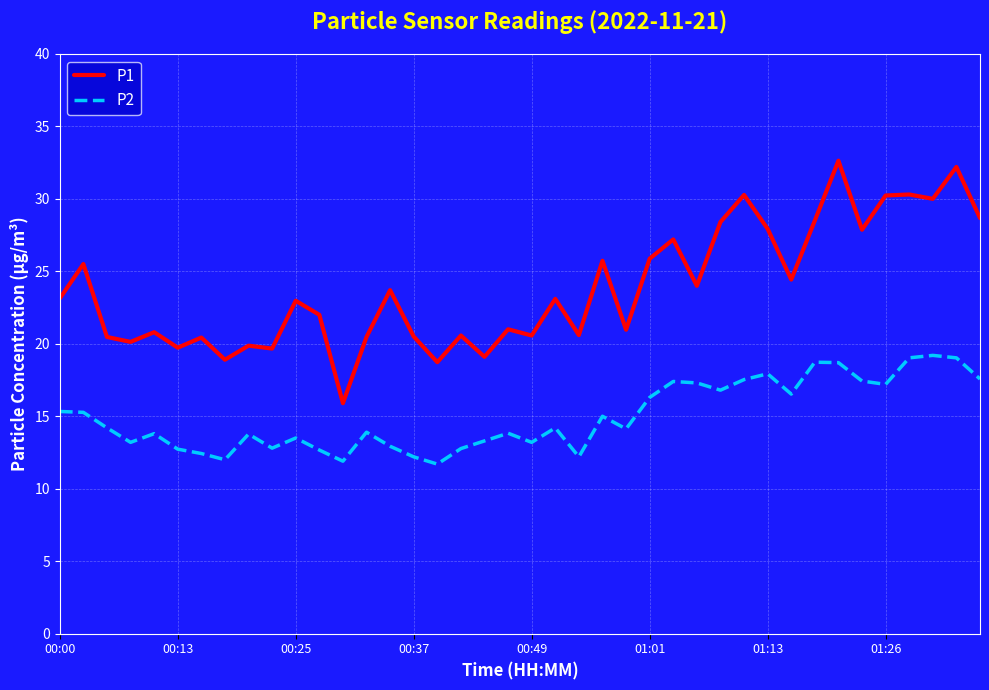

Which series has the widest spread of values?

P1